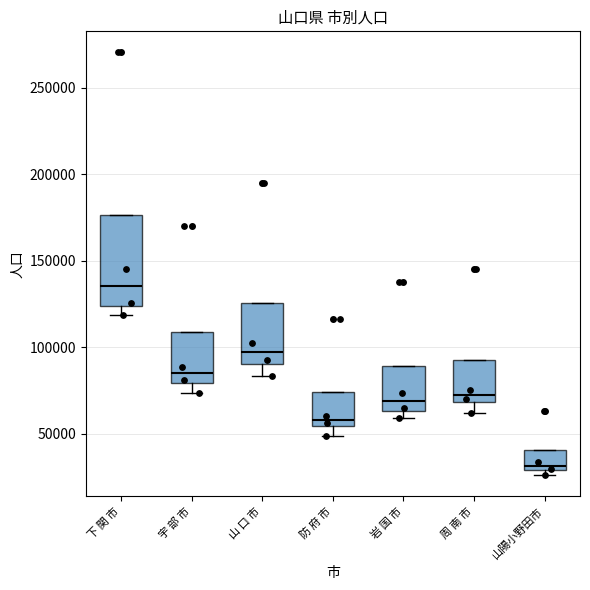

Which box is the tallest, from its lower edge to its upper edge?

下 関 市